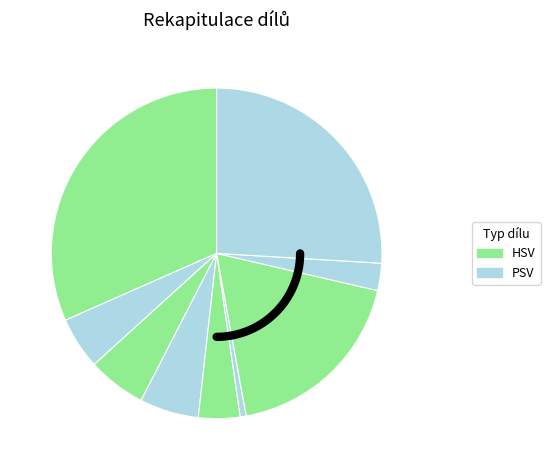

Is there any slice that represents more than half of the pie?

No